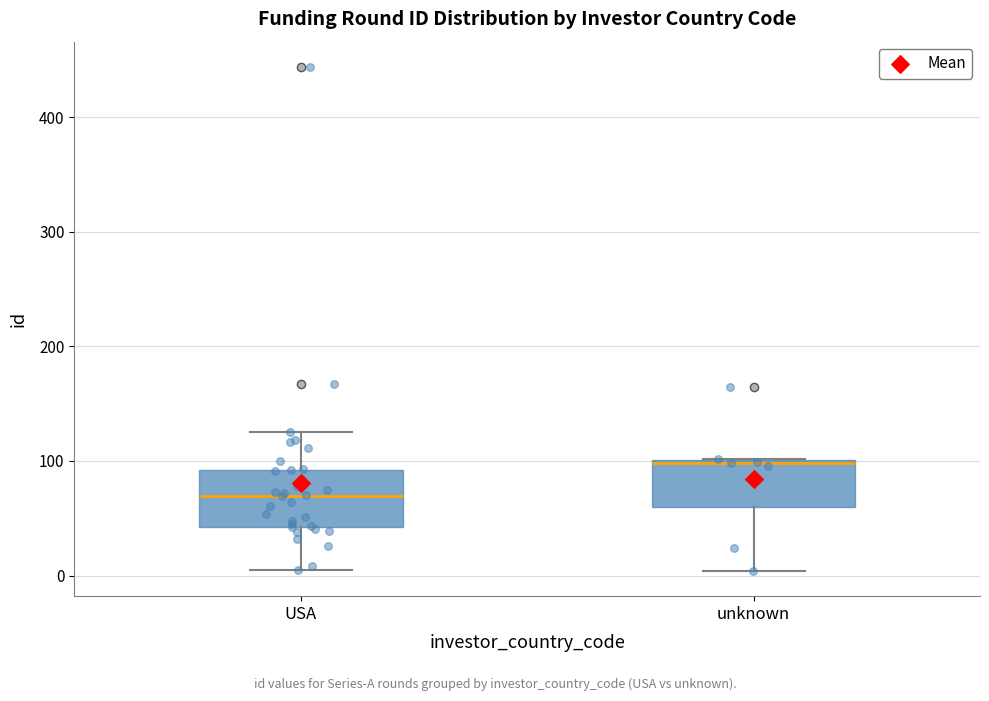

Where is the upper edge of the box for USA on the y-axis? The values are not printed on the chart, so give them approximately, as read against the axis.

90